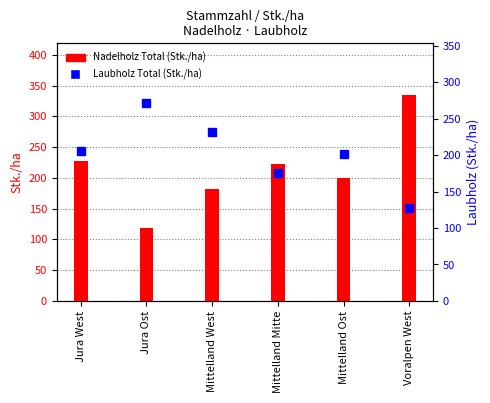

How many data points in Nadelholz Total are above 222?

2